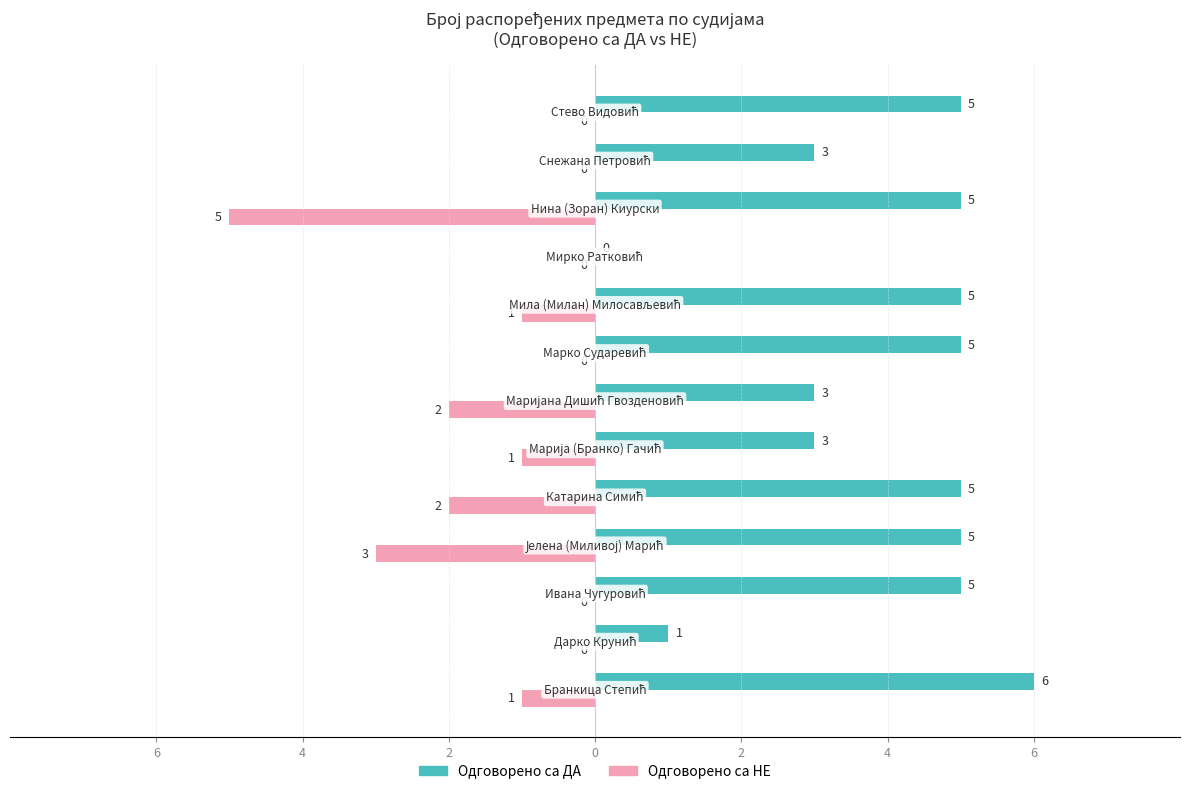

What are all the series names shown in the legend?

Одговорено са ДА, Одговорено са НЕ